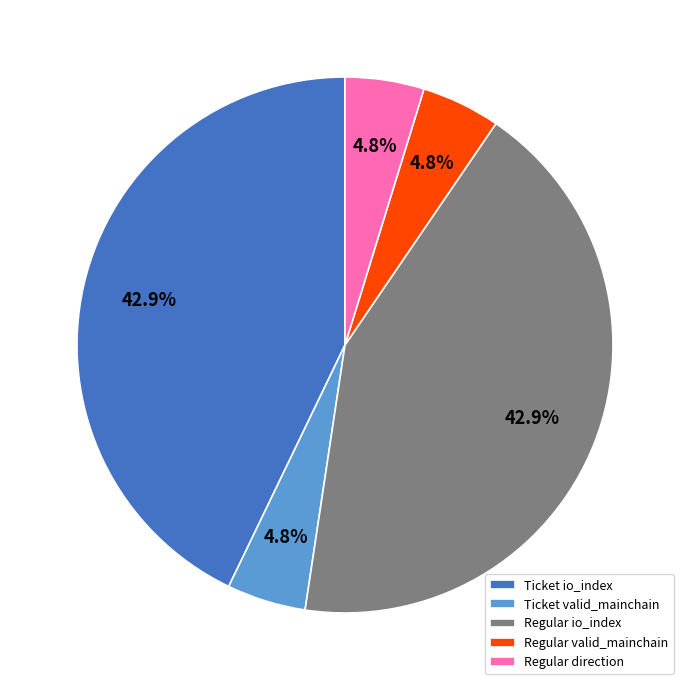

How much of the chart is everything except Ticket valid_mainchain?

95.2%